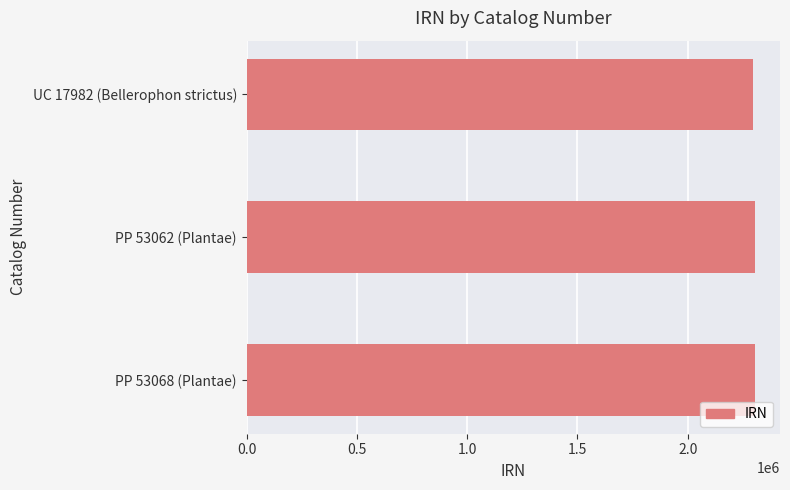

How many bars are there in total?

3